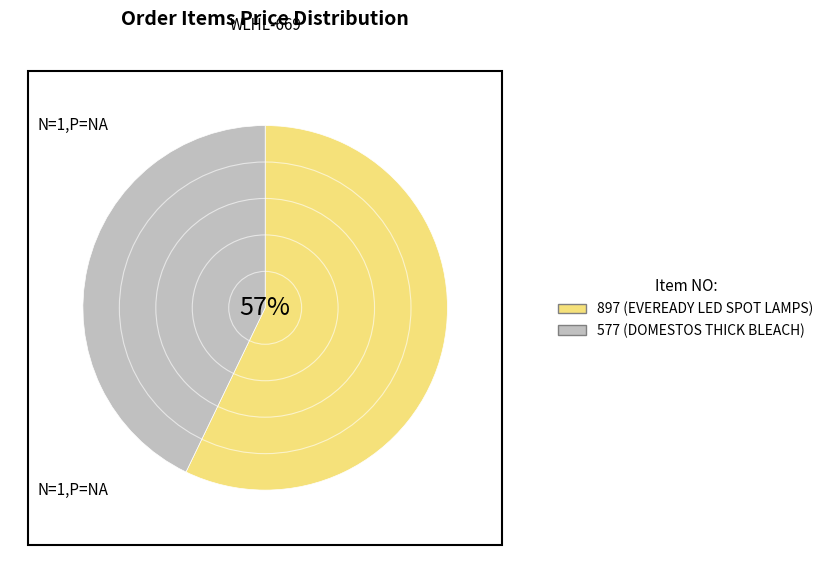

Is the sum of 897 (EVEREADY LED SPOT LAMPS) and 577 (DOMESTOS THICK BLEACH) greater than half?

Yes